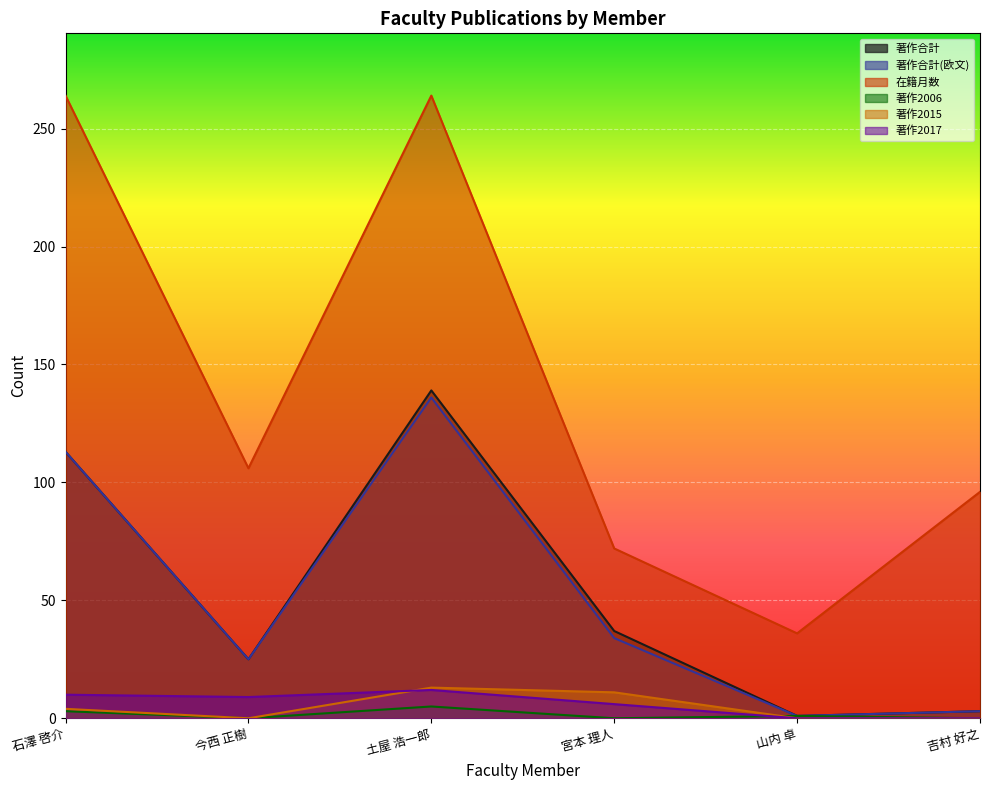

True or false: 在籍月数 has more than 1 points higher than both neighbors.

False